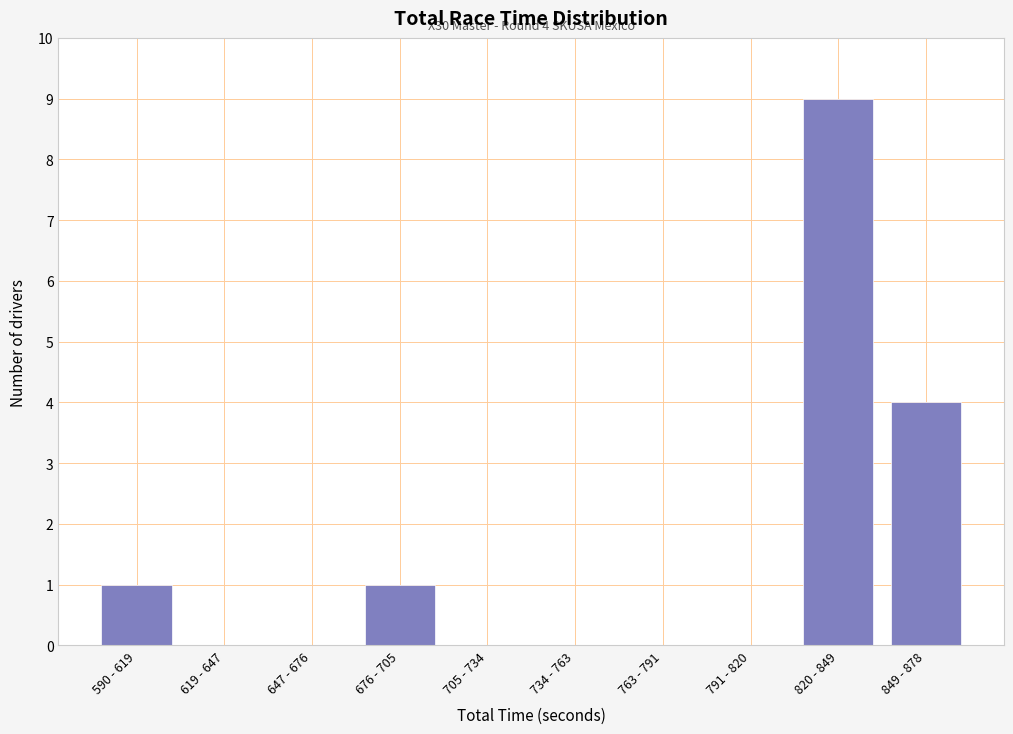

Reading left to right, extract all data points from this chart.

590 - 619=1	619 - 647=0	647 - 676=0	676 - 705=1	705 - 734=0	734 - 763=0	763 - 791=0	791 - 820=0	820 - 849=9	849 - 878=4